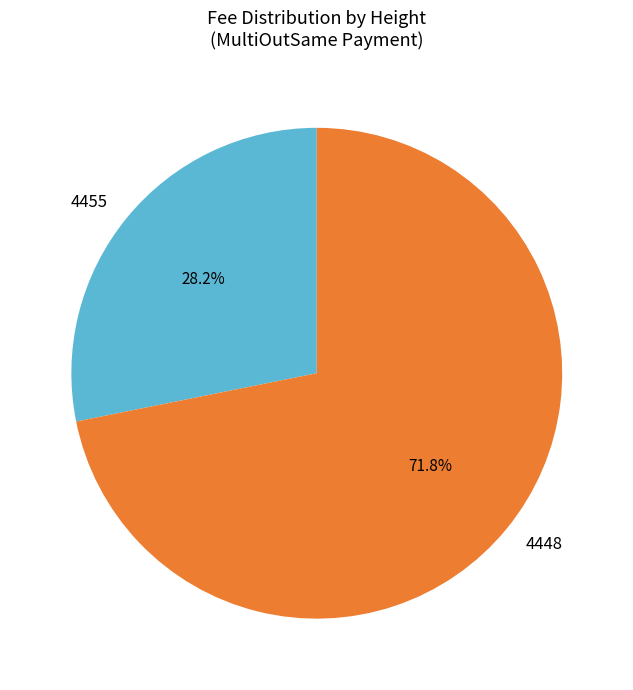

Which category accounts for the majority?

4448